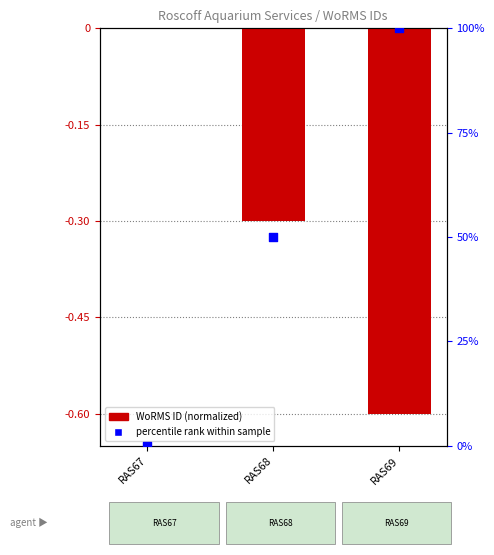

Which series reaches the maximum Y coordinate?

percentile rank within sample